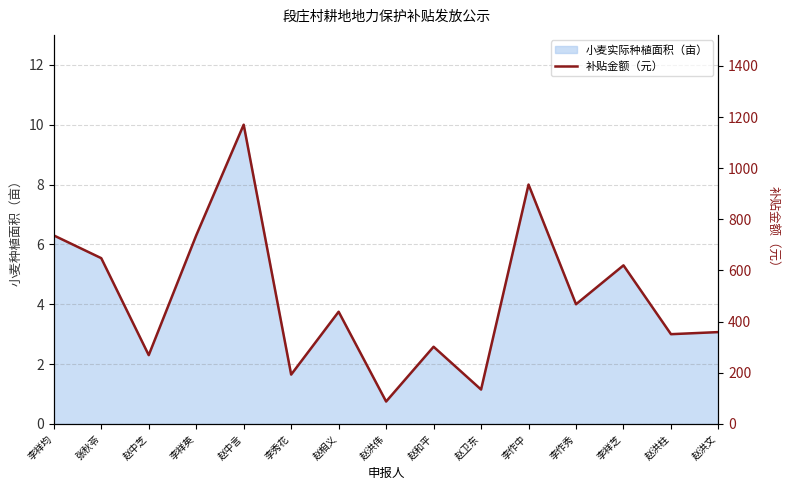

Count the number of values greater than 438.

8